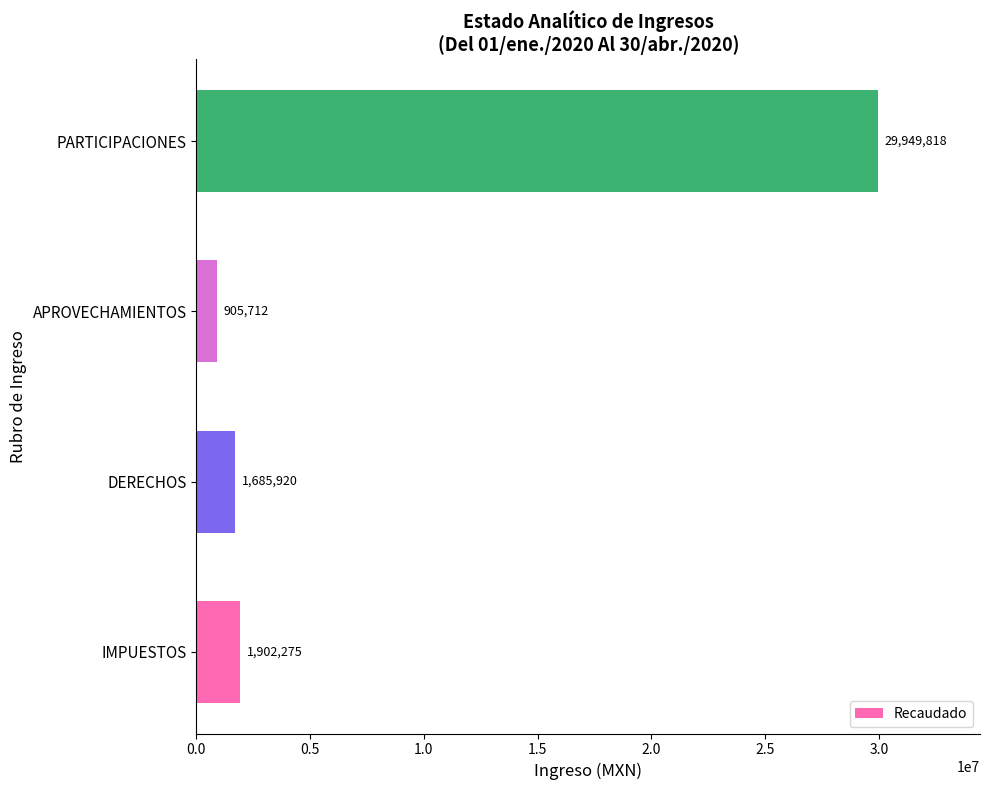

Rank the categories by value from lowest to highest.

APROVECHAMIENTOS, DERECHOS, IMPUESTOS, PARTICIPACIONES